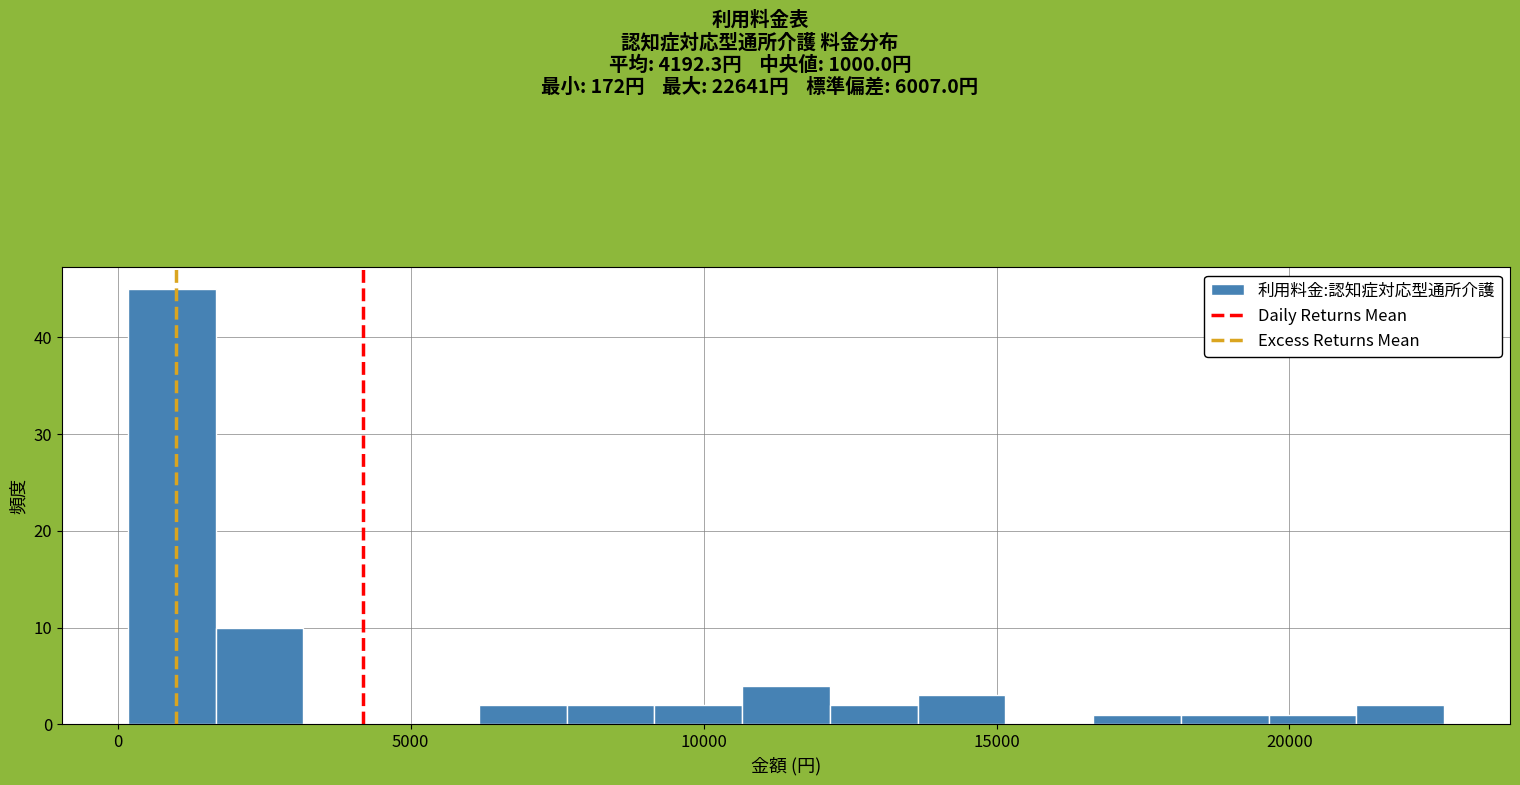

Around what value on the x-axis is the tallest bar? Give the approximate position of its centre, as read against the axis.

1000